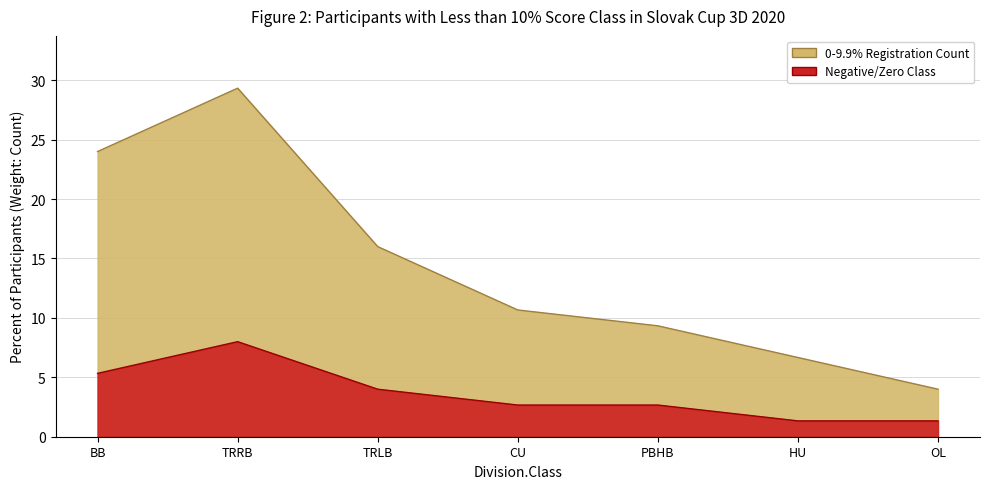

At which label does Negative/Zero Class reach its peak?

TRRB